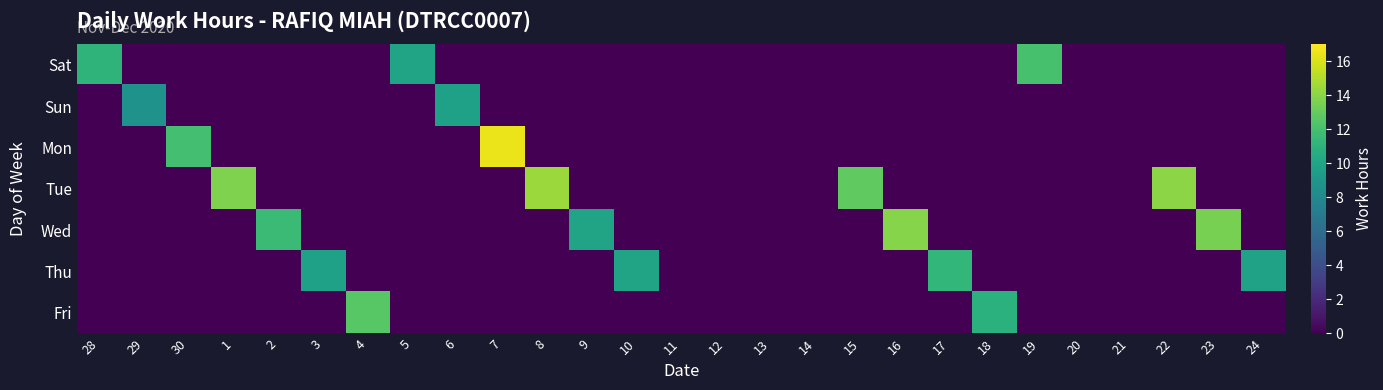

Reading left to right, list all the values displayed in this chart.

Sat: 28=11.1	29=0.0	30=0.0	1=0.0	2=0.0	3=0.0	4=0.0	5=9.9	6=0.0	7=0.0	8=0.0	9=0.0	10=0.0	11=0.0	12=0.0	13=0.0	14=0.0	15=0.0	16=0.0	17=0.0	18=0.0	19=12.1	20=0.0	21=0.0	22=0.0	23=0.0	24=0.0
Sun: 28=0.0	29=8.7	30=0.0	1=0.0	2=0.0	3=0.0	4=0.0	5=0.0	6=9.8	7=0.0	8=0.0	9=0.0	10=0.0	11=0.0	12=0.0	13=0.0	14=0.0	15=0.0	16=0.0	17=0.0	18=0.0	19=0.0	20=0.0	21=0.0	22=0.0	23=0.0	24=0.0
Mon: 28=0.0	29=0.0	30=11.9	1=0.0	2=0.0	3=0.0	4=0.0	5=0.0	6=0.0	7=16.5	8=0.0	9=0.0	10=0.0	11=0.0	12=0.0	13=0.0	14=0.0	15=0.0	16=0.0	17=0.0	18=0.0	19=0.0	20=0.0	21=0.0	22=0.0	23=0.0	24=0.0
Tue: 28=0.0	29=0.0	30=0.0	1=13.7	2=0.0	3=0.0	4=0.0	5=0.0	6=0.0	7=0.0	8=14.5	9=0.0	10=0.0	11=0.0	12=0.0	13=0.0	14=0.0	15=12.9	16=0.0	17=0.0	18=0.0	19=0.0	20=0.0	21=0.0	22=14.0	23=0.0	24=0.0
Wed: 28=0.0	29=0.0	30=0.0	1=0.0	2=11.6	3=0.0	4=0.0	5=0.0	6=0.0	7=0.0	8=0.0	9=9.9	10=0.0	11=0.0	12=0.0	13=0.0	14=0.0	15=0.0	16=13.9	17=0.0	18=0.0	19=0.0	20=0.0	21=0.0	22=0.0	23=13.5	24=0.0
Thu: 28=0.0	29=0.0	30=0.0	1=0.0	2=0.0	3=9.7	4=0.0	5=0.0	6=0.0	7=0.0	8=0.0	9=0.0	10=9.9	11=0.0	12=0.0	13=0.0	14=0.0	15=0.0	16=0.0	17=11.2	18=0.0	19=0.0	20=0.0	21=0.0	22=0.0	23=0.0	24=9.8
Fri: 28=0.0	29=0.0	30=0.0	1=0.0	2=0.0	3=0.0	4=12.6	5=0.0	6=0.0	7=0.0	8=0.0	9=0.0	10=0.0	11=0.0	12=0.0	13=0.0	14=0.0	15=0.0	16=0.0	17=0.0	18=10.8	19=0.0	20=0.0	21=0.0	22=0.0	23=0.0	24=0.0